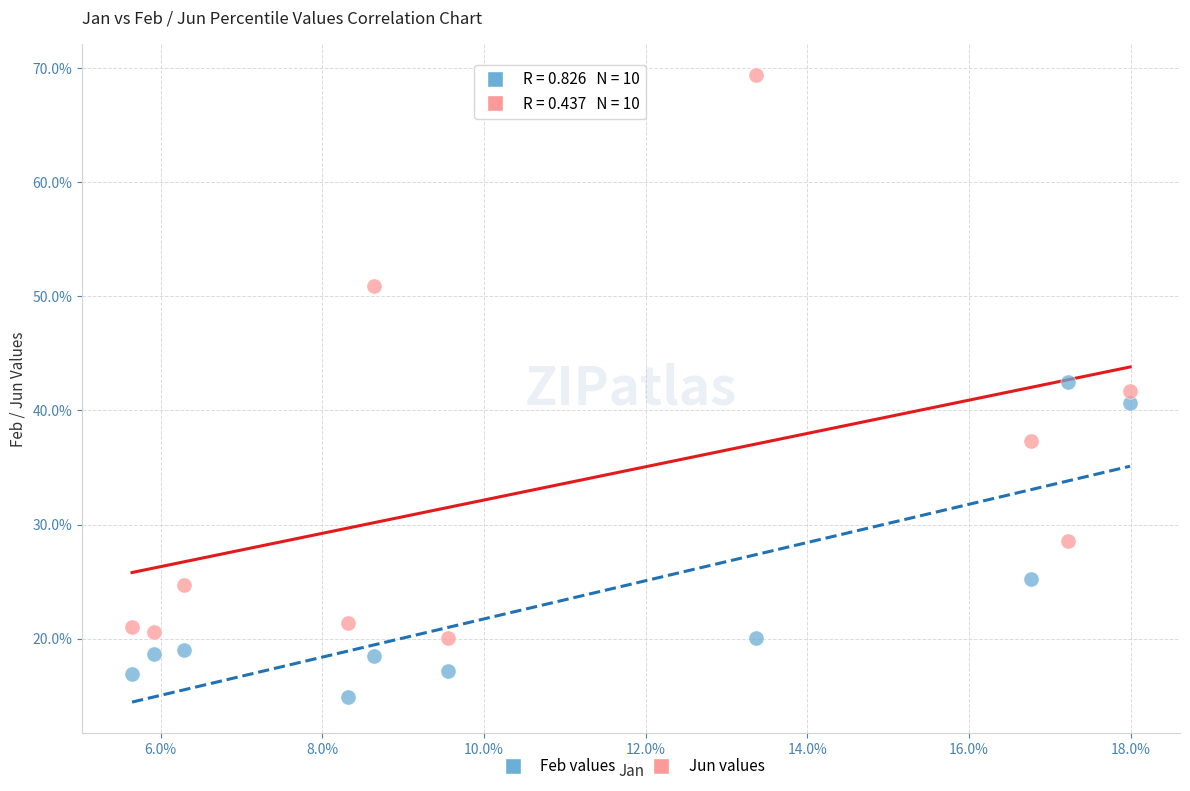

Which series has the widest spread of Y values?

Jun values